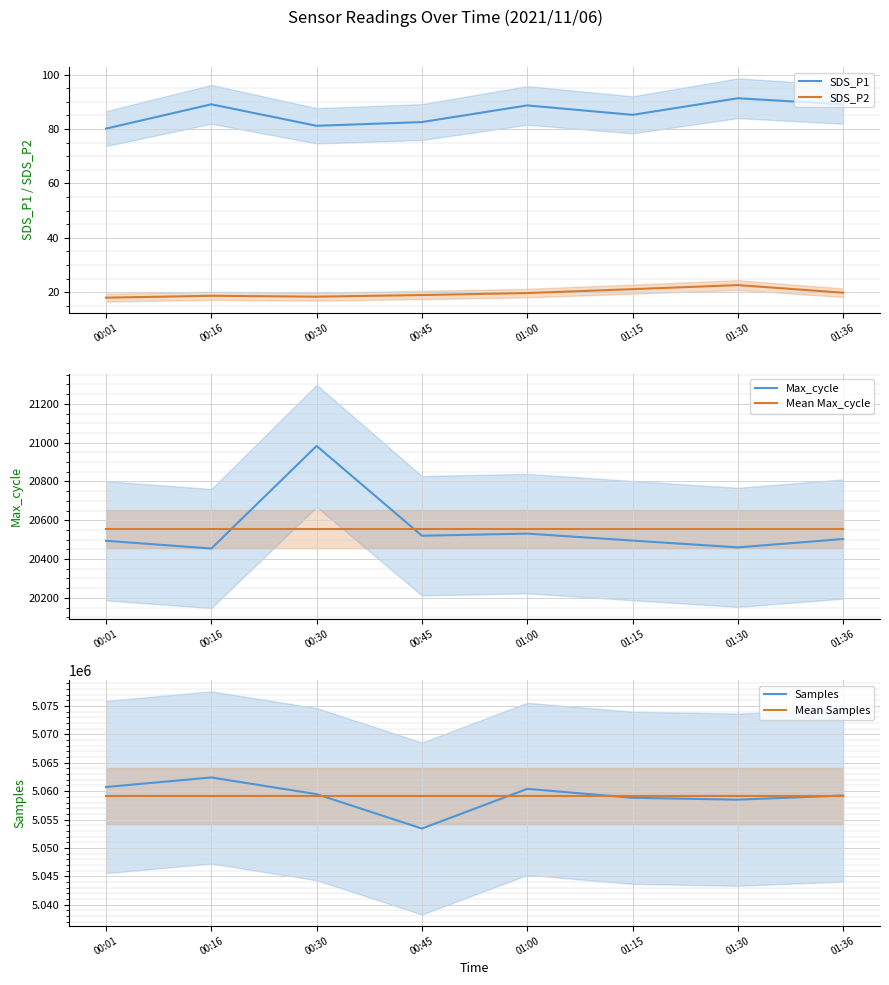

What is the average value of the Mean Samples series?

5059124.5